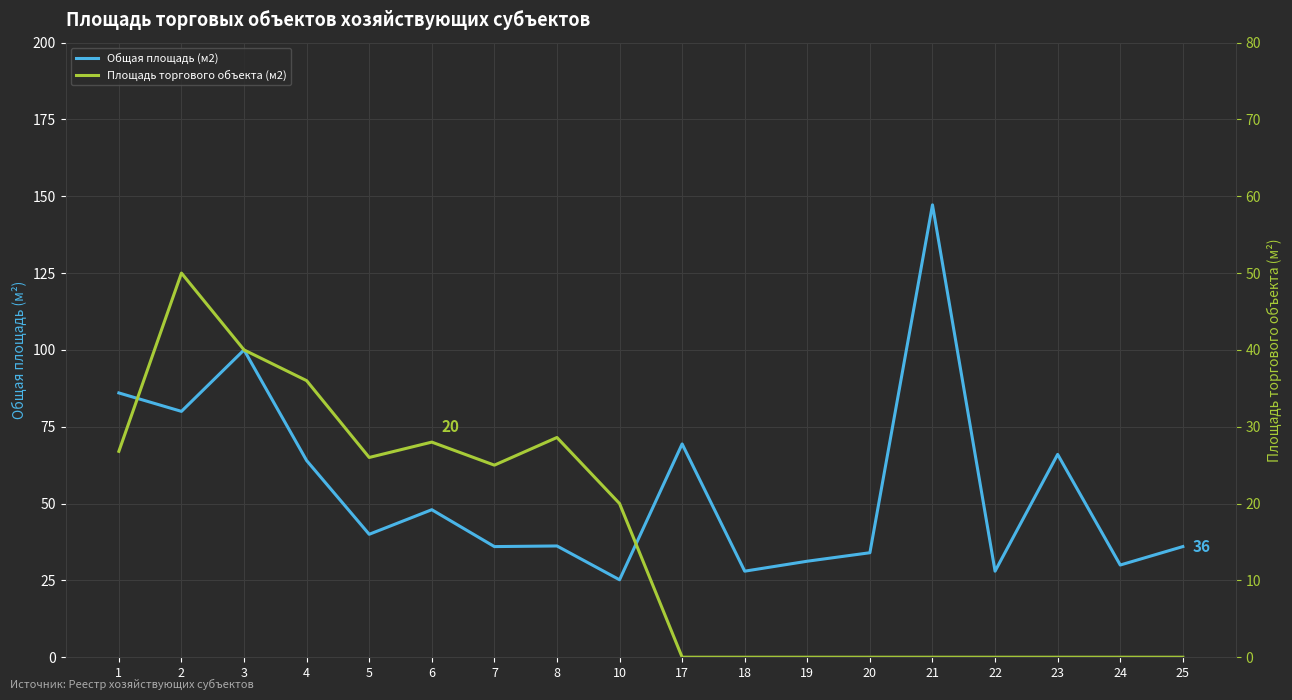

Which series has the largest range (max minus min)?

Общая площадь (м2)